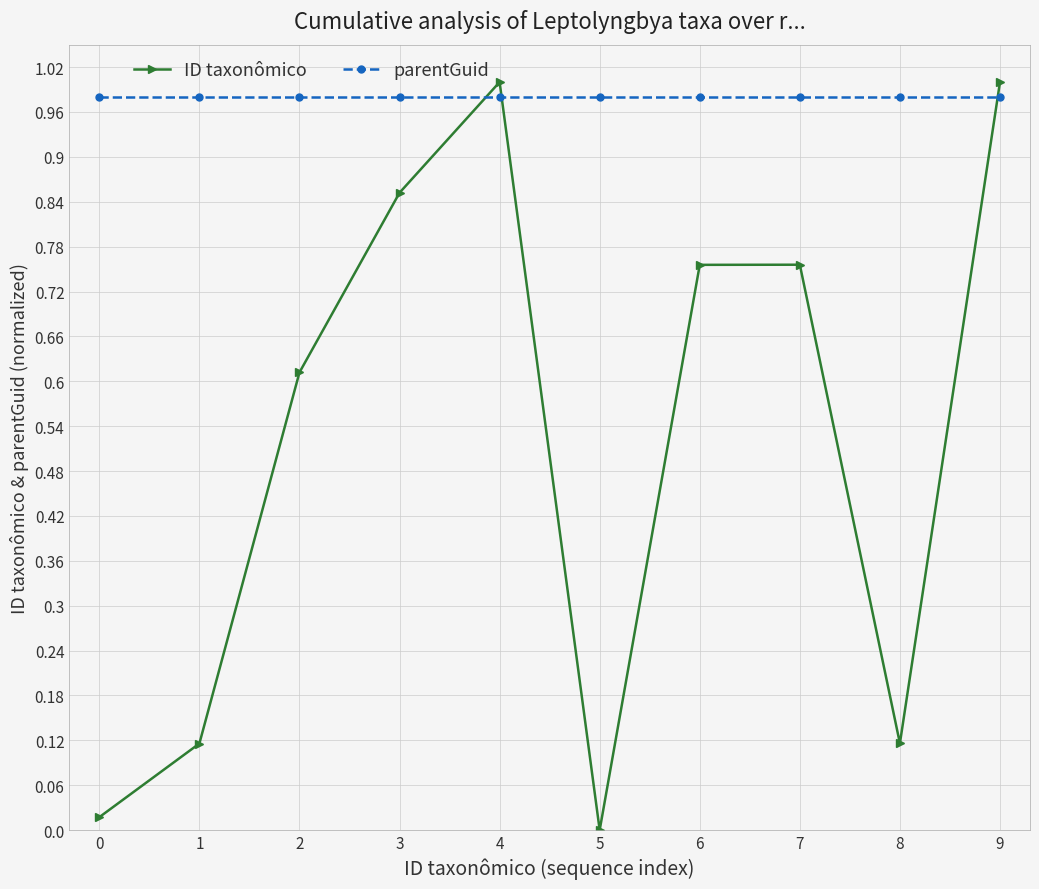

Is it true that parentGuid equals 1.0 at 8?

True